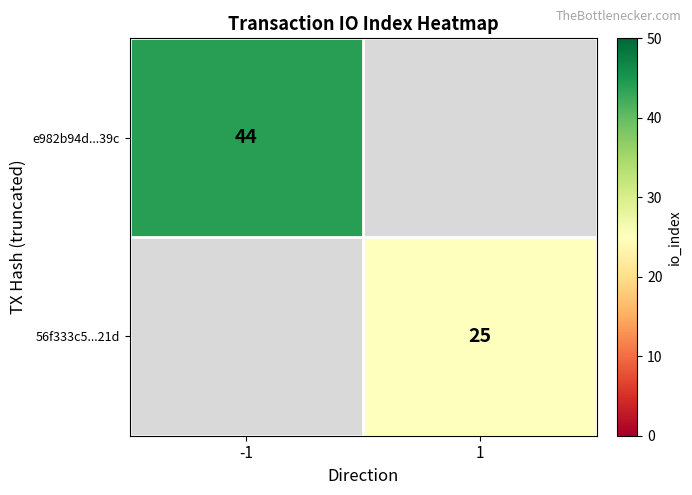

At which category does the chart reach its peak across all series?

-1